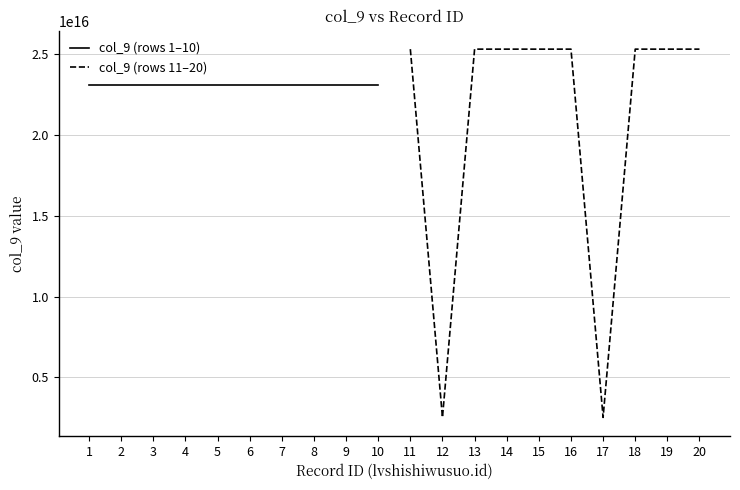

What are all the series names shown in the legend?

col_9 (rows 1–10), col_9 (rows 11–20)